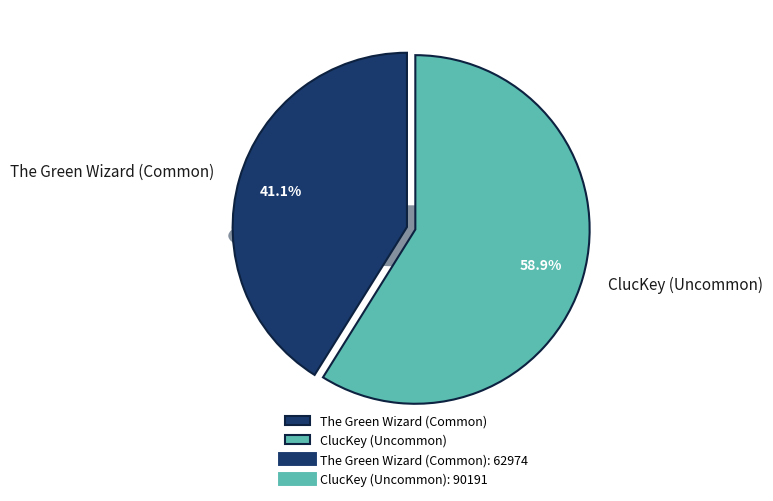

Do ClucKey (Uncommon) and The Green Wizard (Common) together represent more than half of the pie?

Yes